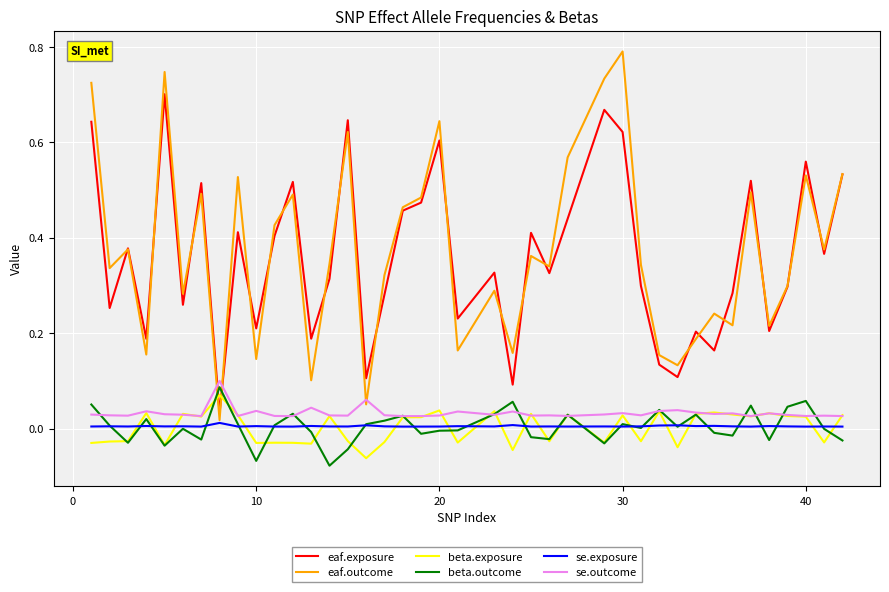

What is the greatest value displayed?

0.8